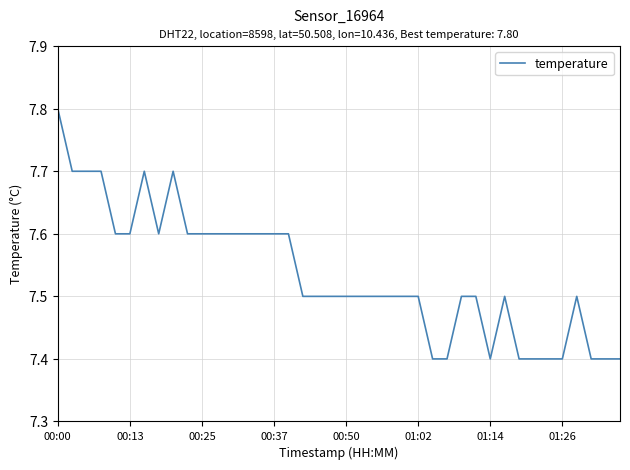

What is the greatest value displayed?

7.8